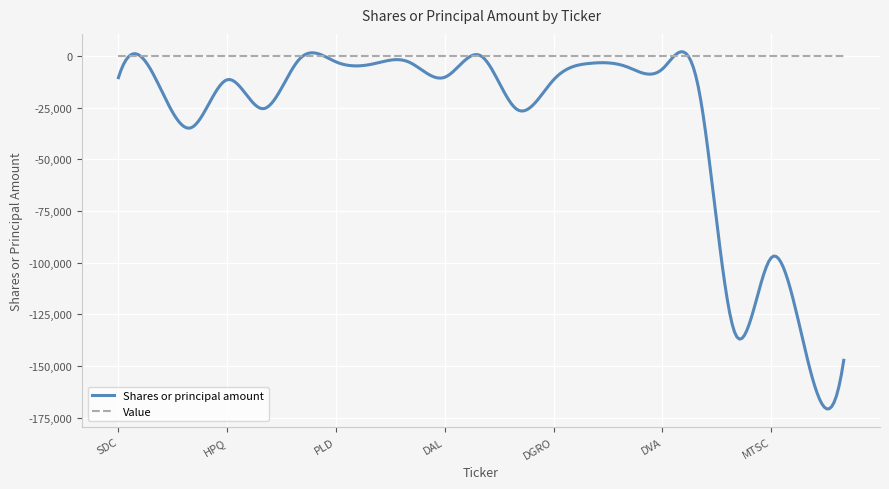

True or false: Shares or principal amount and Value intersect in this chart.

True